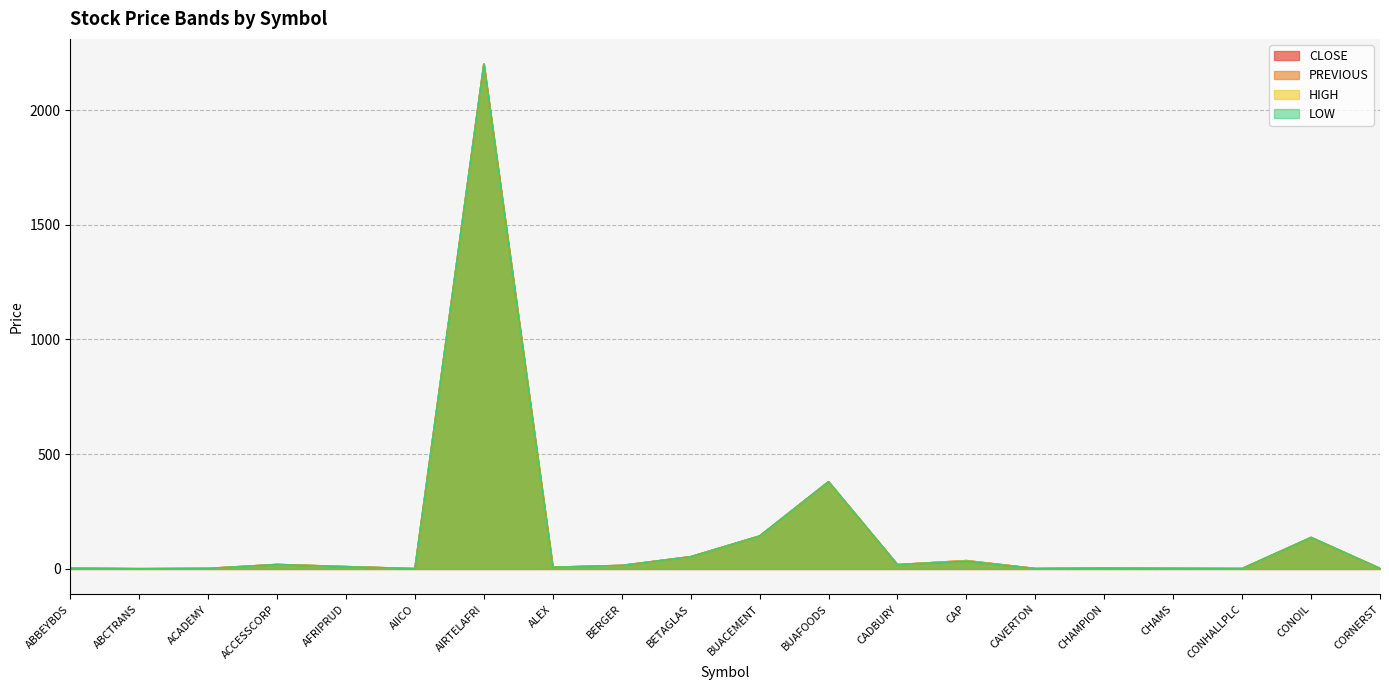

Where is the first local maximum for LOW?

ACCESSCORP